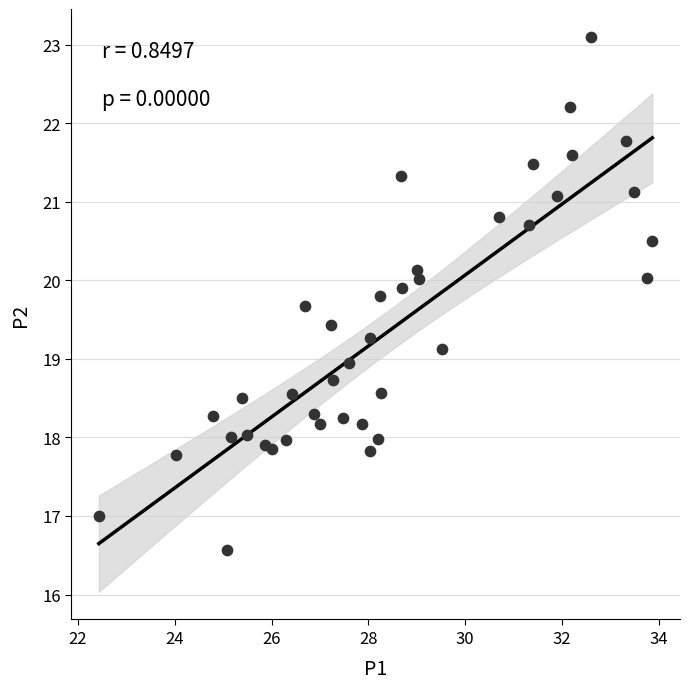

What is the range of Y values (max minus min)?

6.5